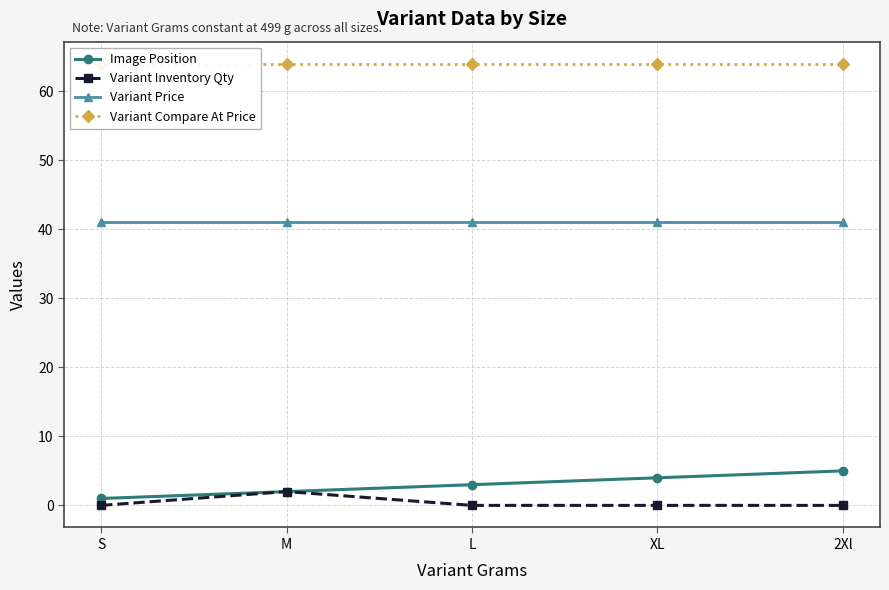

What is the maximum value for Variant Price?

41